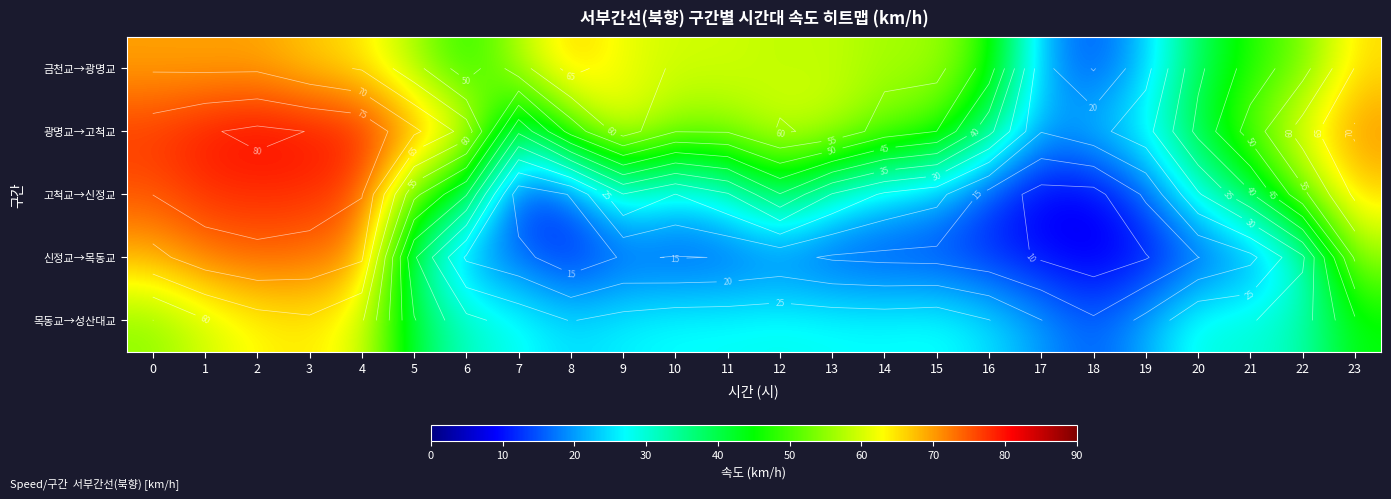

Which series has the largest total across all categories?

광명교→고척교